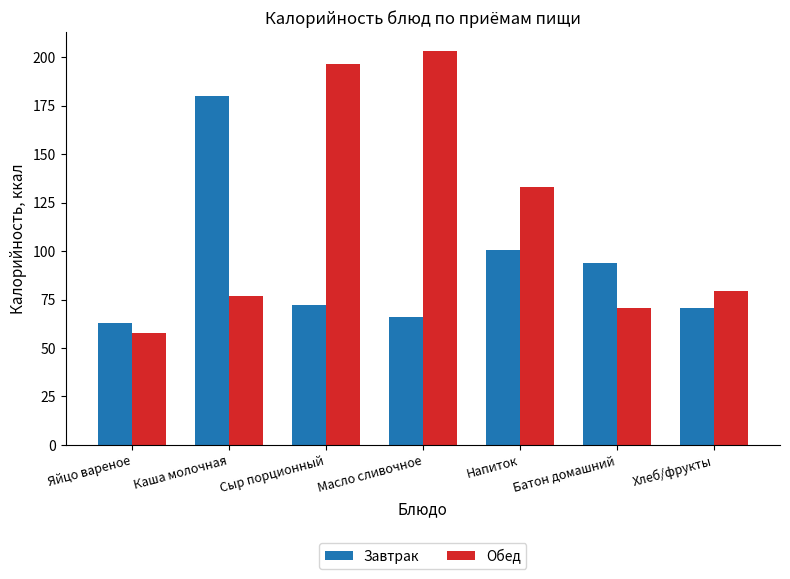

Are the bars horizontal?

No